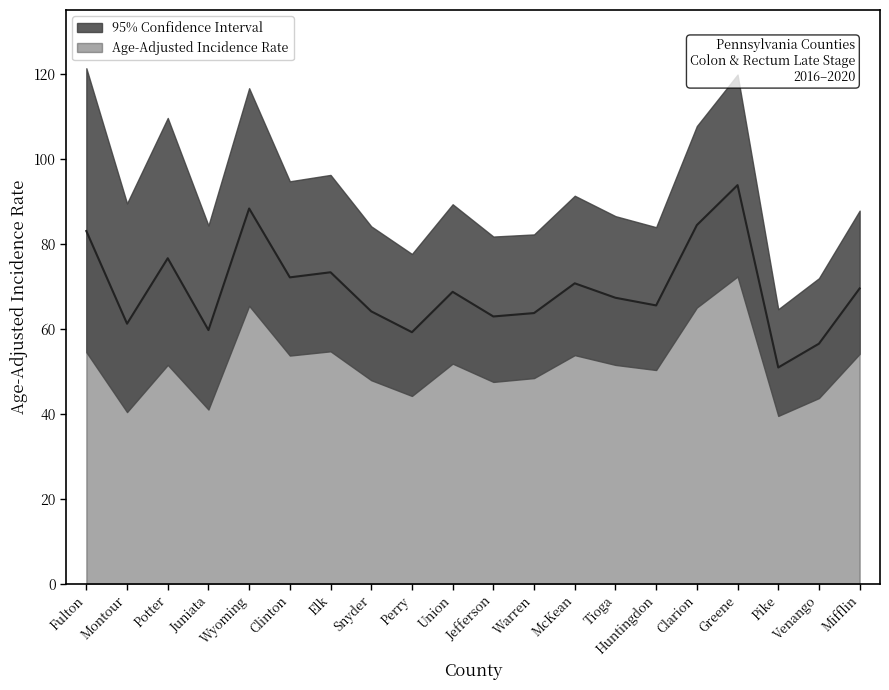

What is the difference between the maximum and minimum values?

42.9